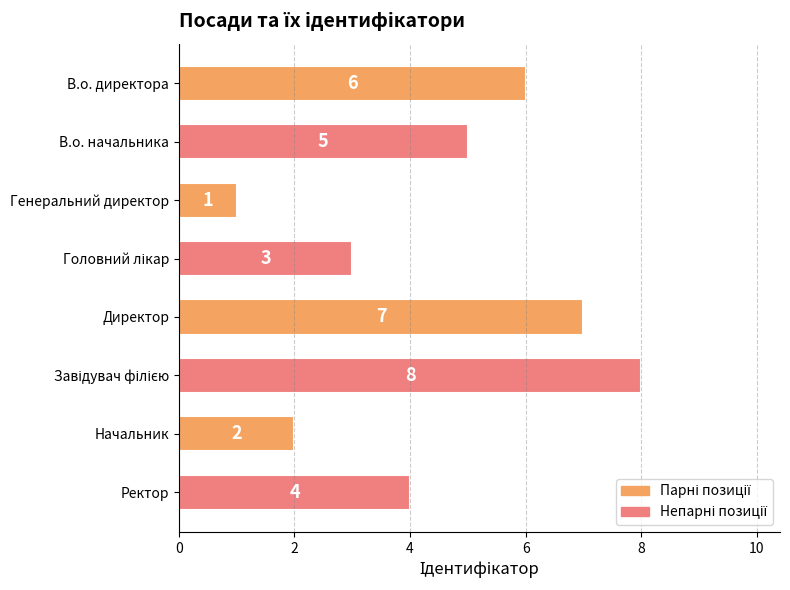

Which category has the lowest value across all series?

Генеральний директор